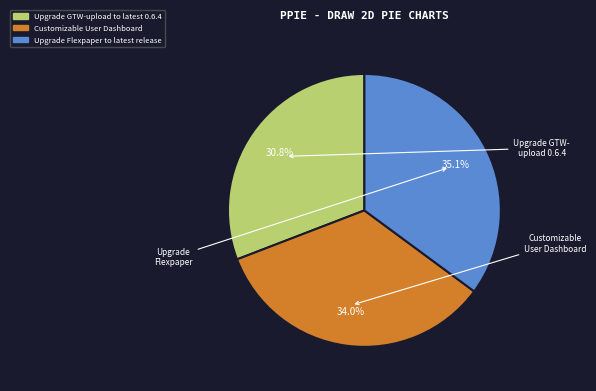

To the nearest percent, what is the difference between the largest and smallest slice percentages?

4%